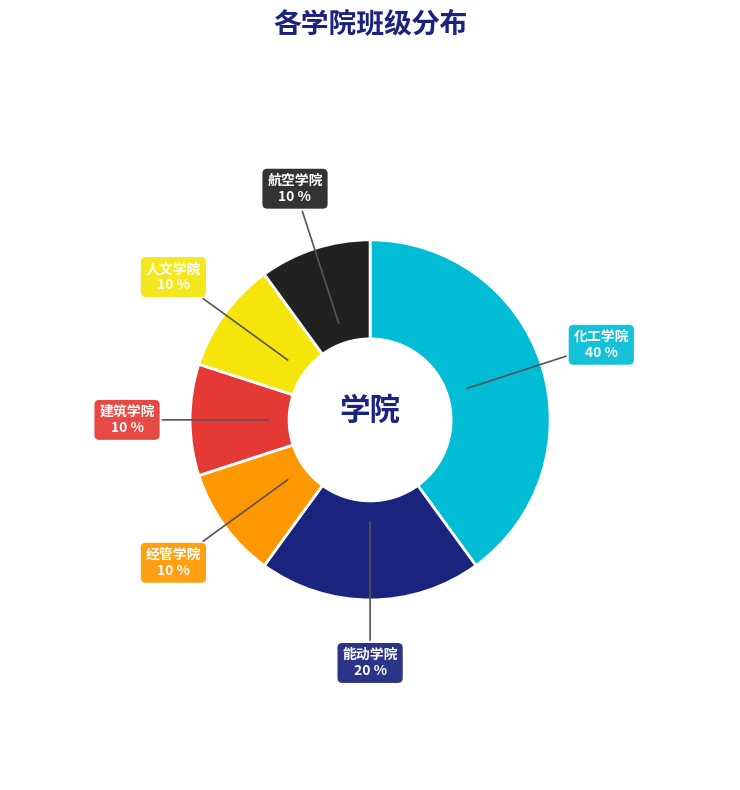

Approximately how many times larger is the value at 航空学院 compared to 能动学院?

0.5